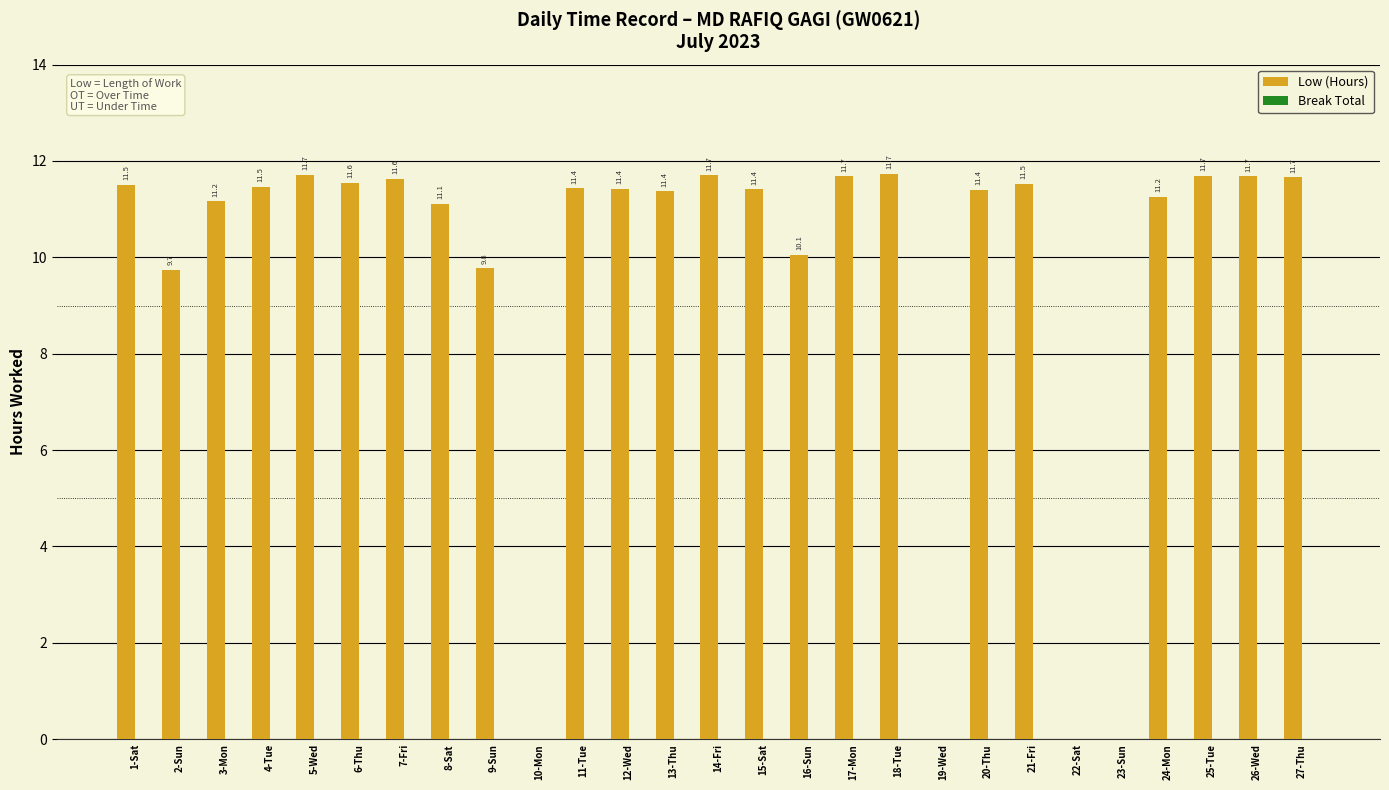

Approximately how many times larger is the value at 16-Sun compared to 11-Tue?

0.9